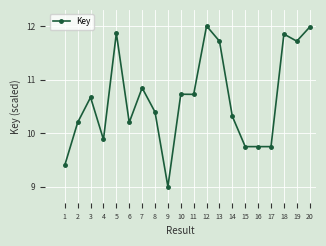

What is the sum of all values?

212.7